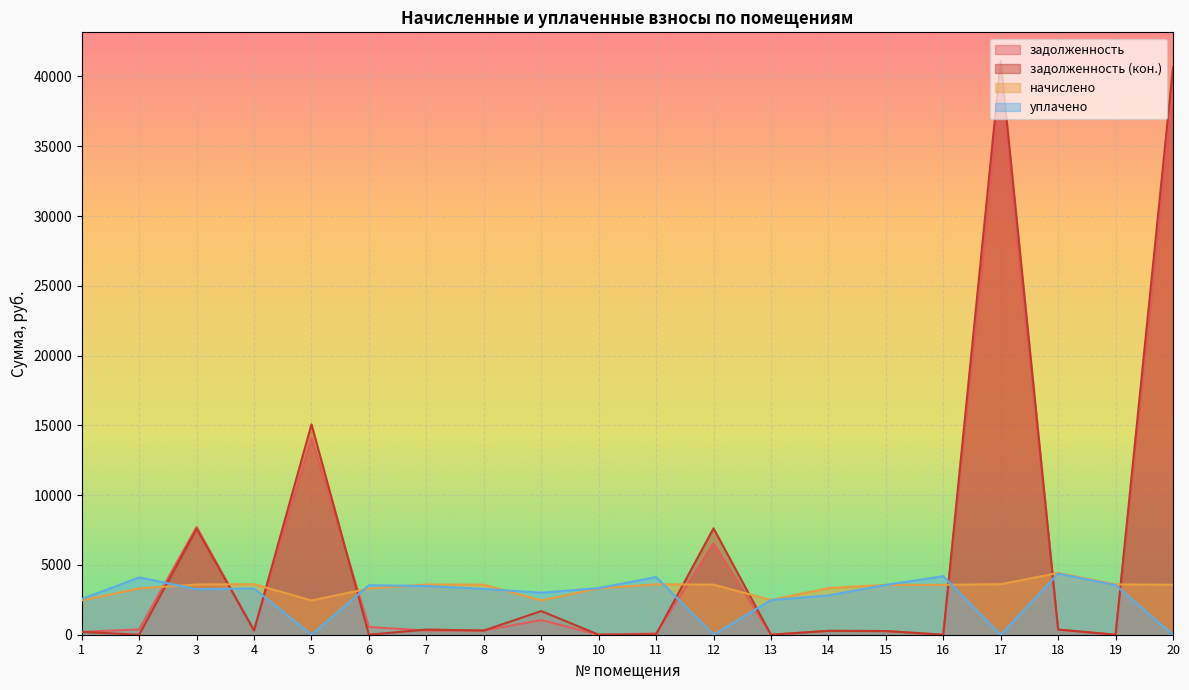

List the series in order of their peak value, highest first.

задолженность (кон.), задолженность, начислено, уплачено